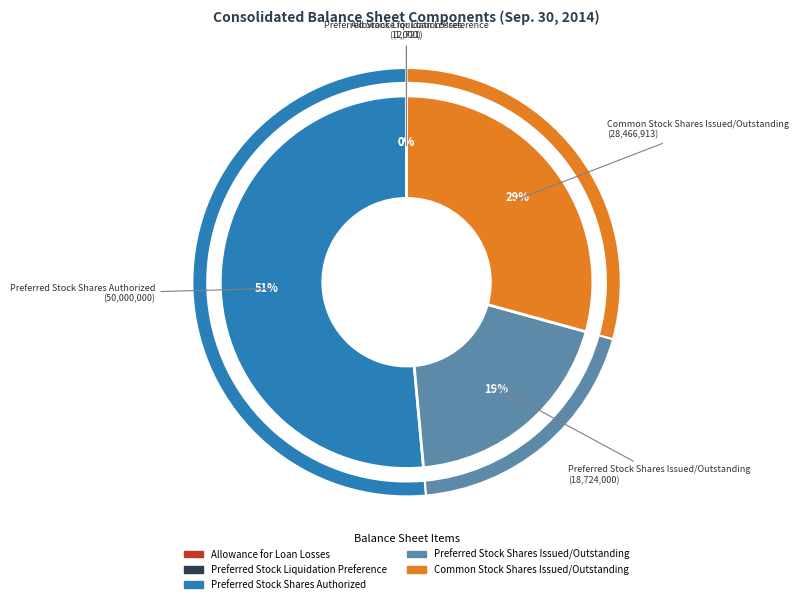

Is it true that Preferred Stock Liquidation Preference is 14% of the pie?

False